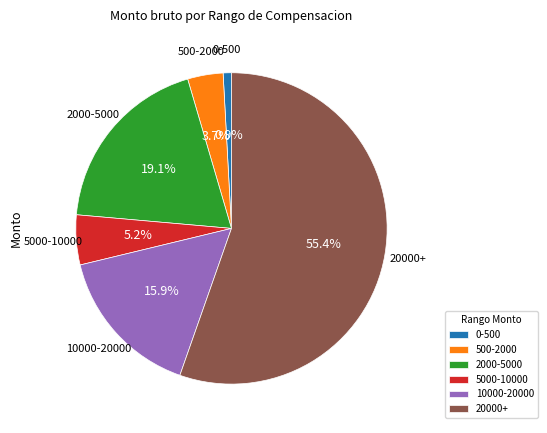

Which has a higher value, 500-2000 or 5000-10000?

5000-10000